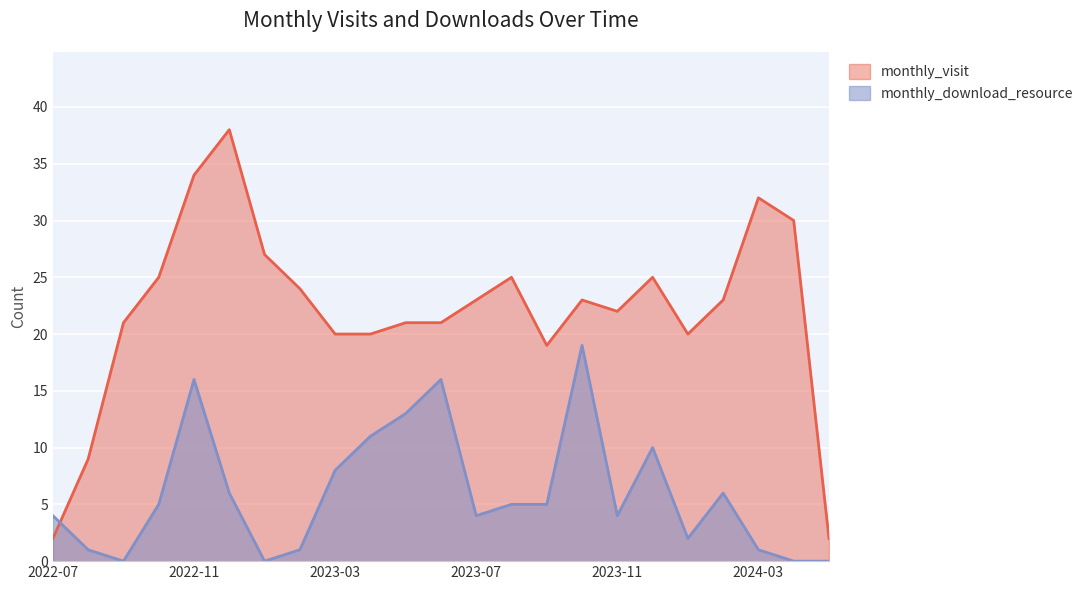

After their last crossing, which series has the higher values: monthly_visit or monthly_download_resource?

monthly_visit